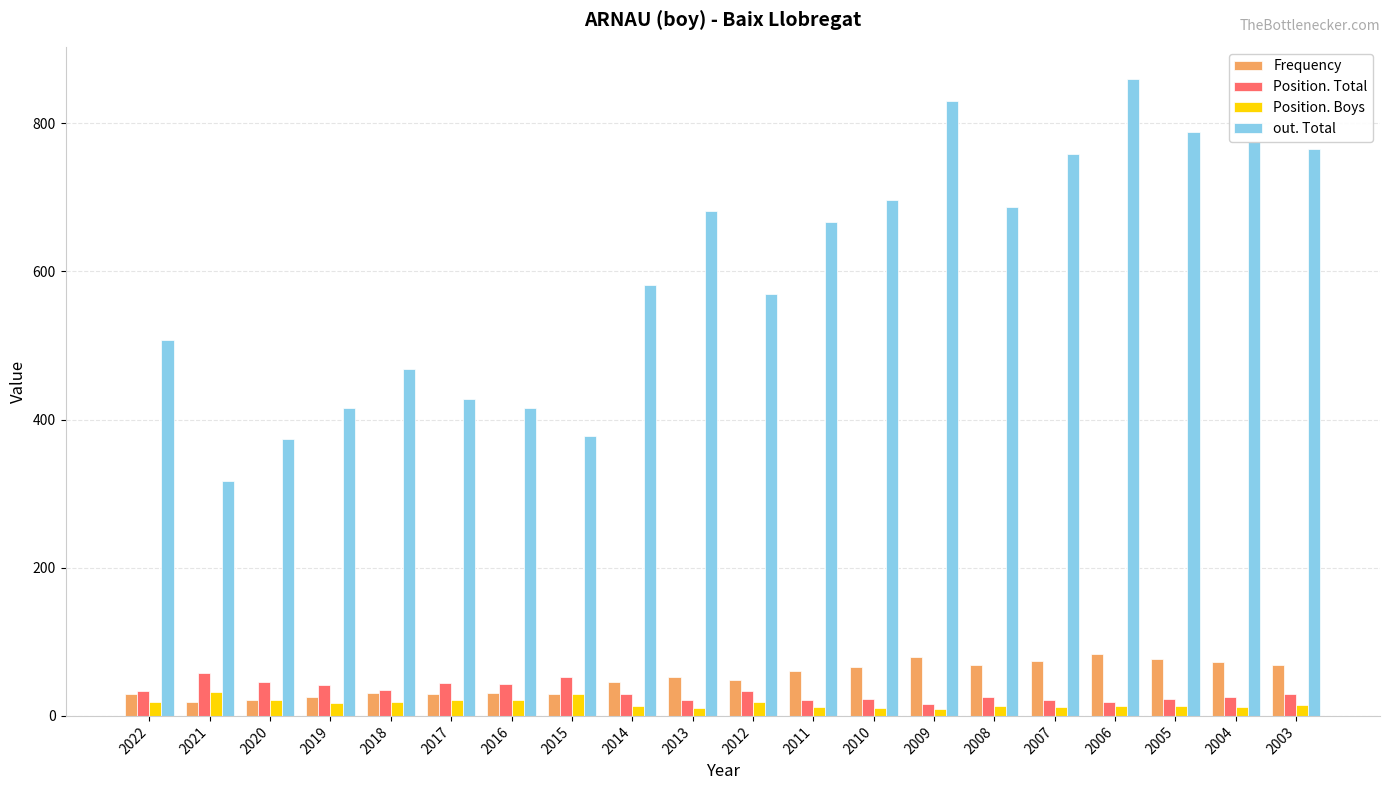

What is the spread (max minus min) of values at 2016?

394